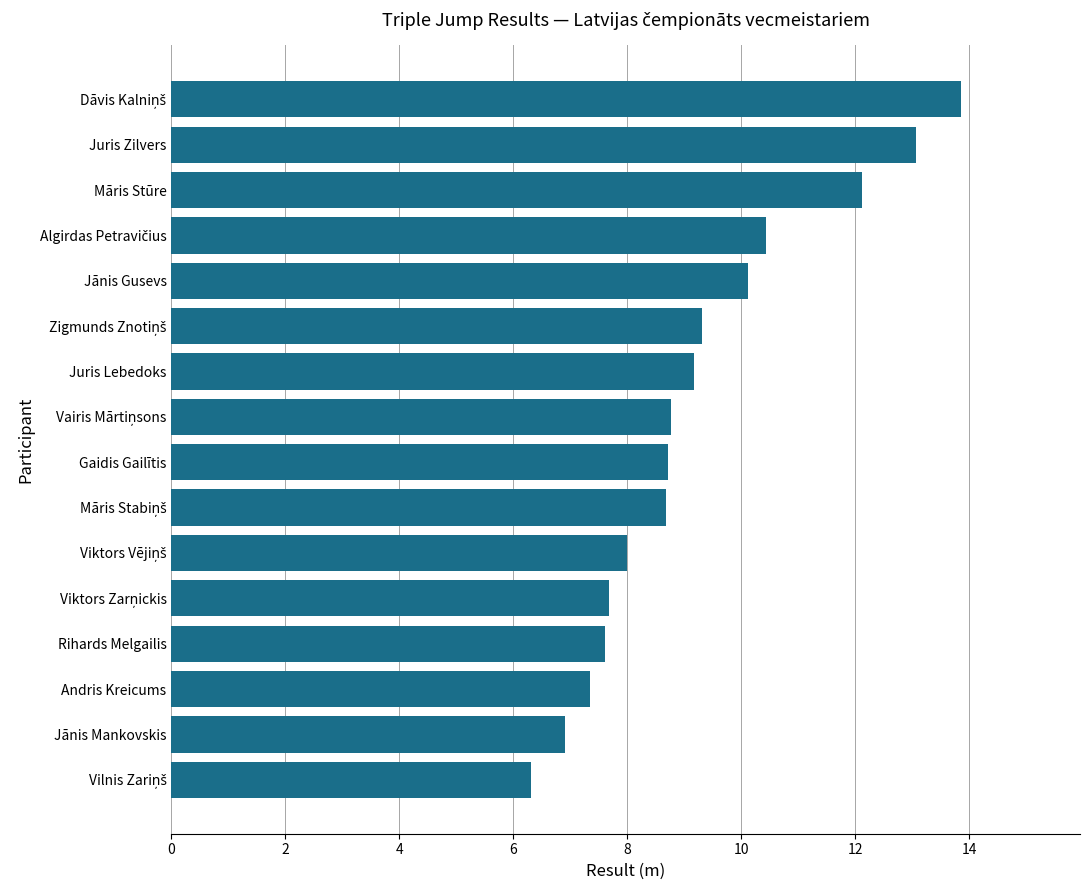

What is the difference between the maximum and minimum values?

7.6